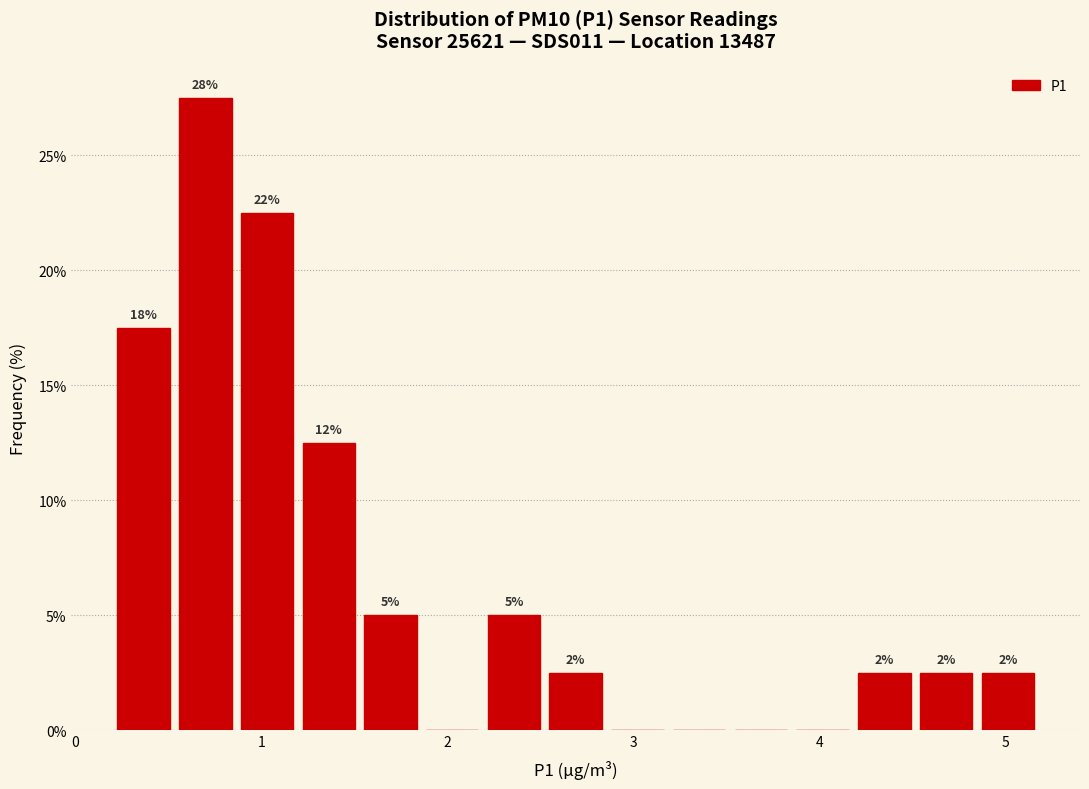

Read against the x-axis, roughly where is the centre of the tallest bar?

0.7